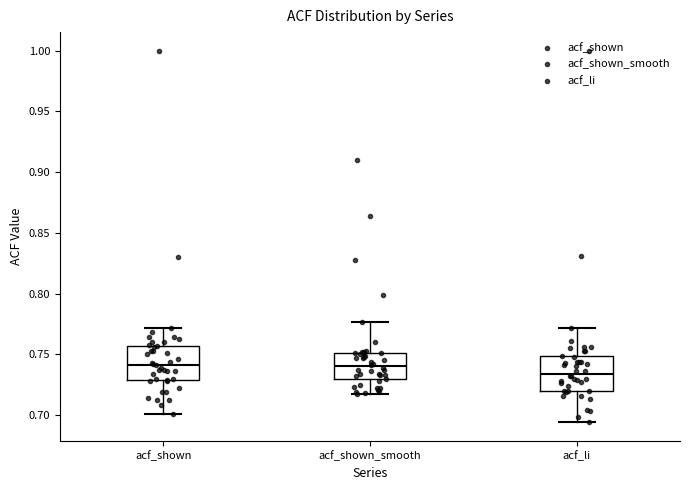

Which box has the lowest median line?

acf_li